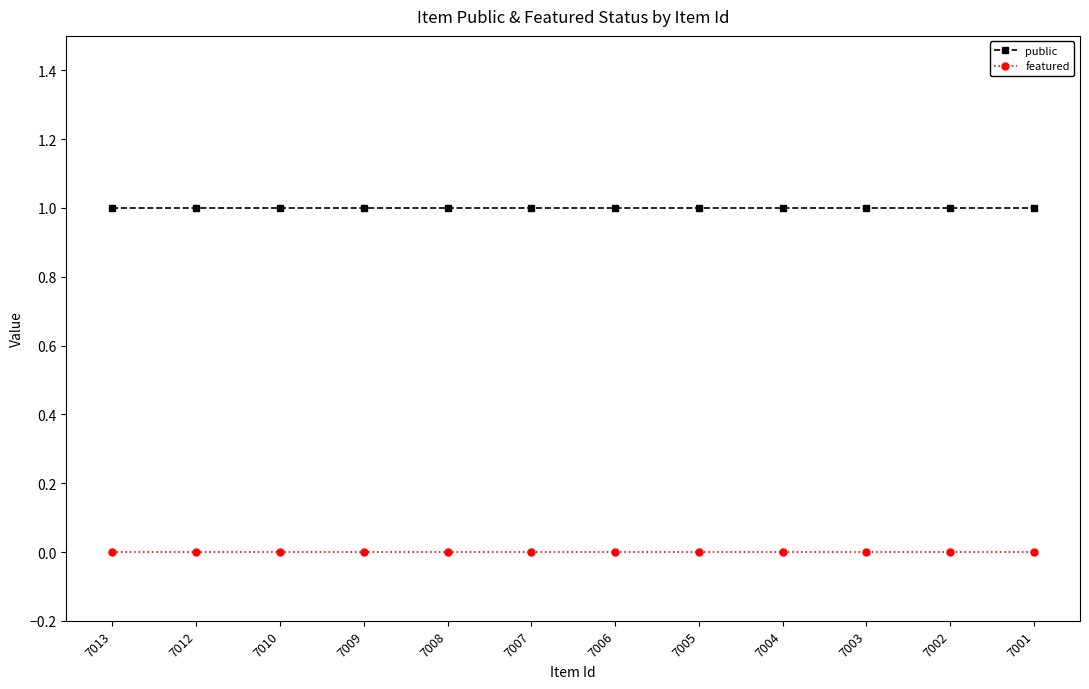

True or false: public has a value of 1 at 7001.

True